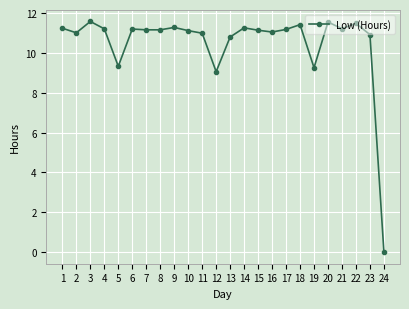

What is the approximate value at 6?

11.2